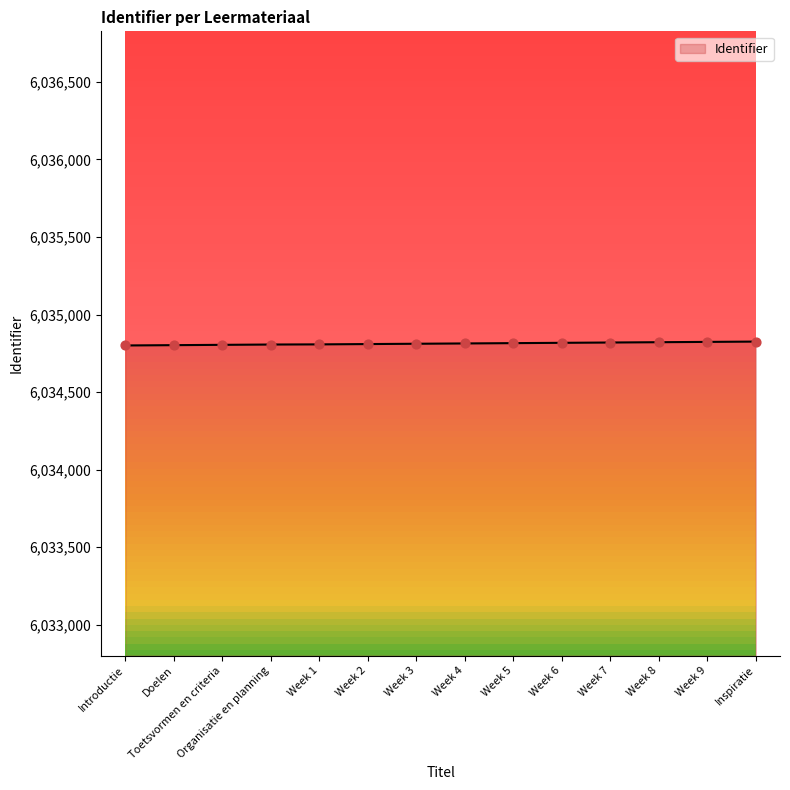

What is the ratio of the value at Week 6 to the value at Week 5?

1.0